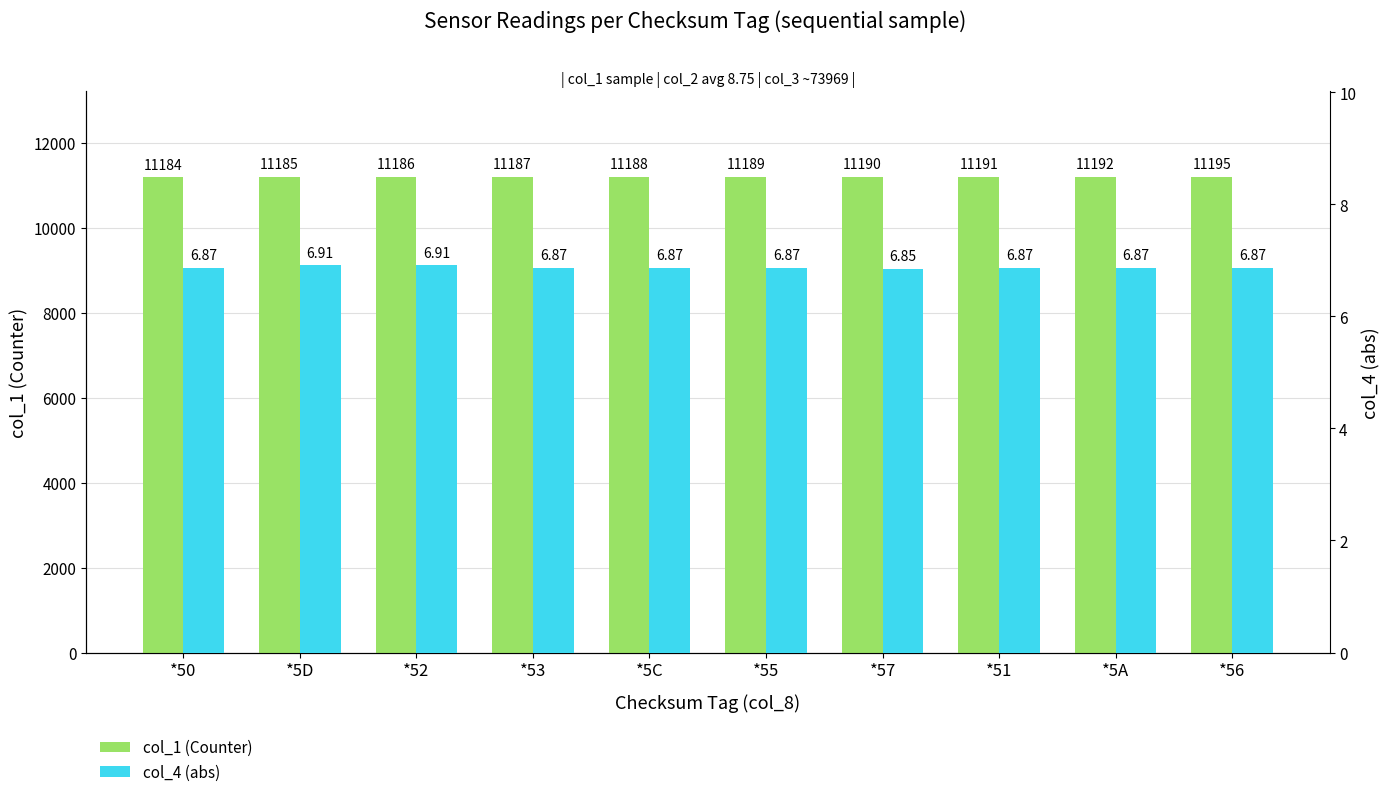

What is the label of the 10th bar from the right?

*50